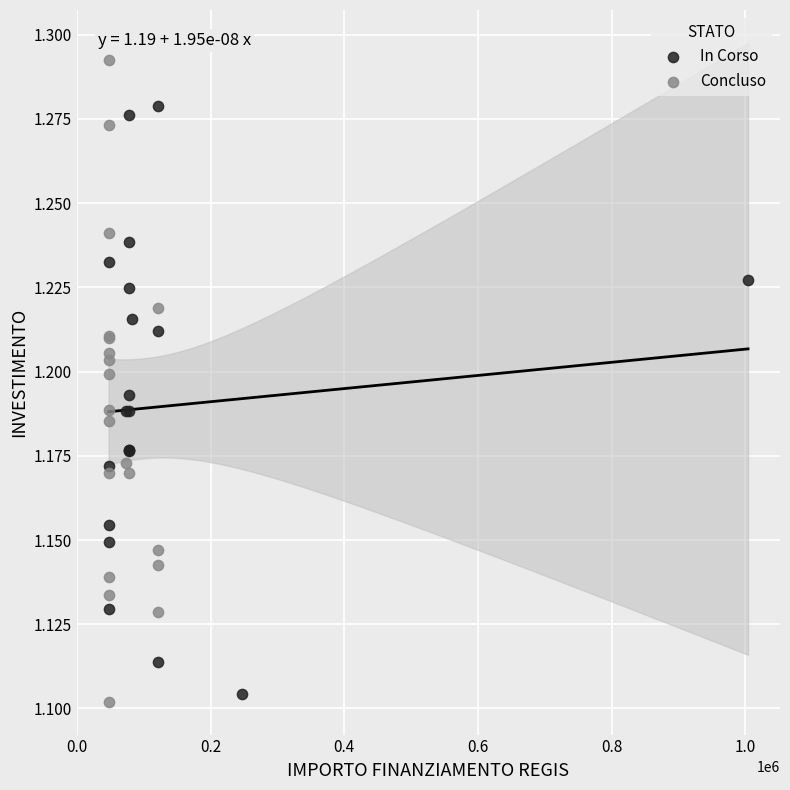

Which series reaches the minimum Y coordinate?

Concluso